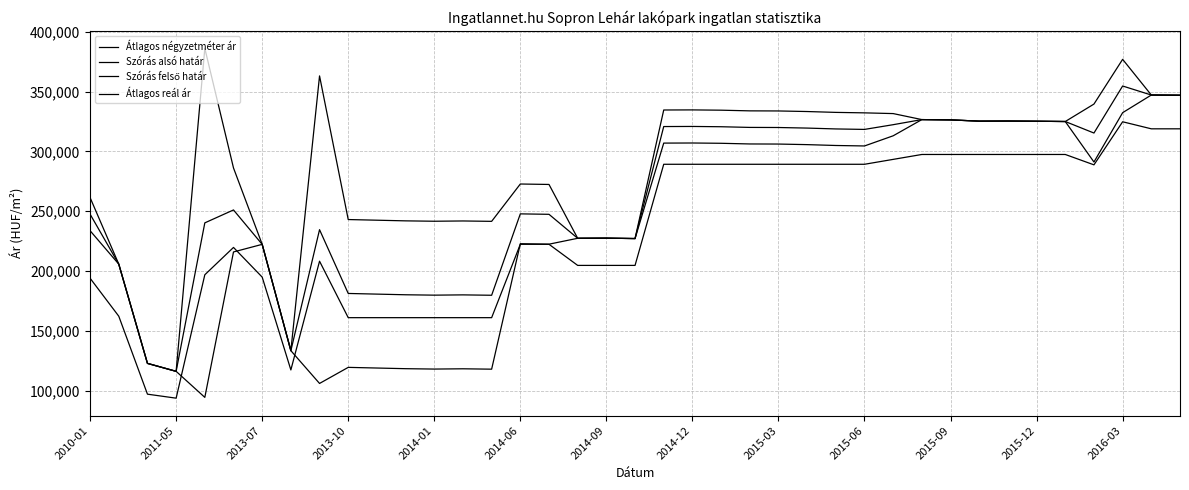

How many lines are shown in the chart?

4